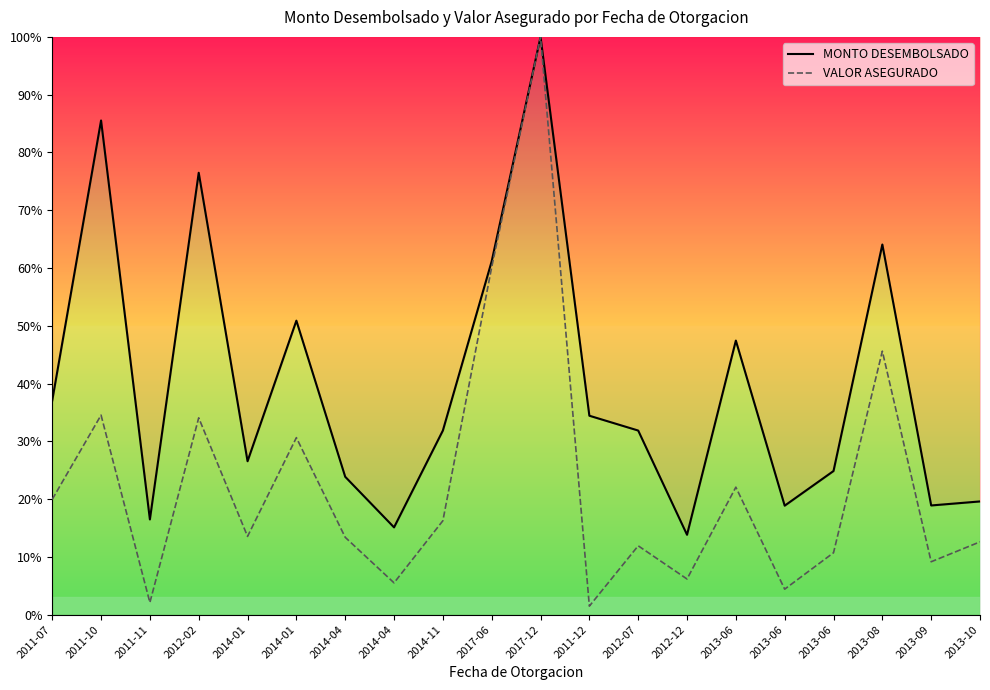

Rank the series at 2017-12 from highest to lowest value.

MONTO DESEMBOLSADO, VALOR ASEGURADO